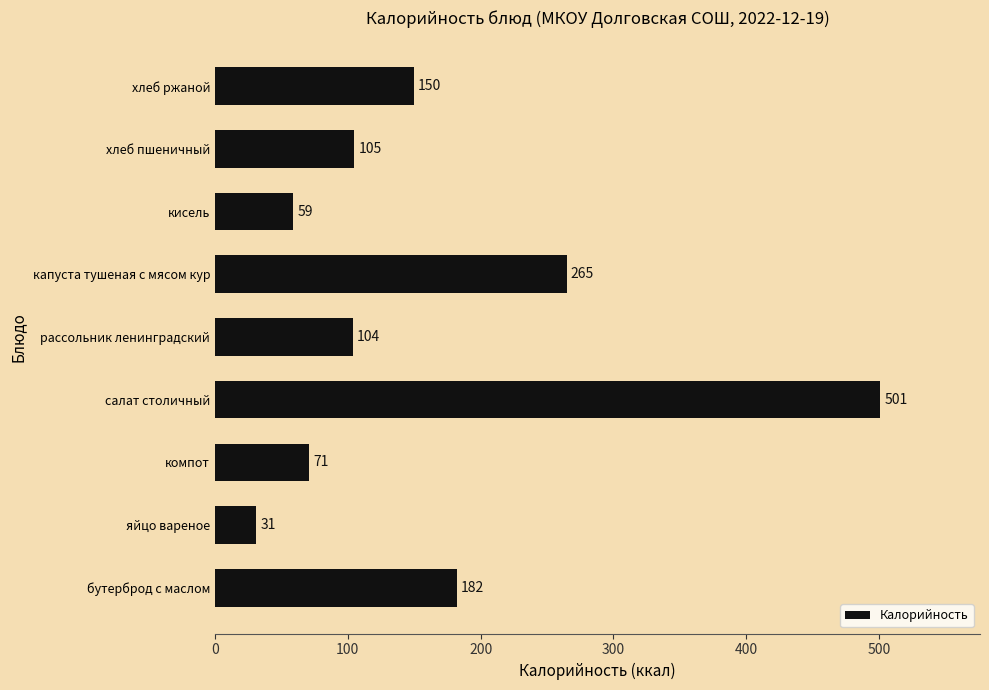

The value at хлеб ржаной is 150. True or false?

True